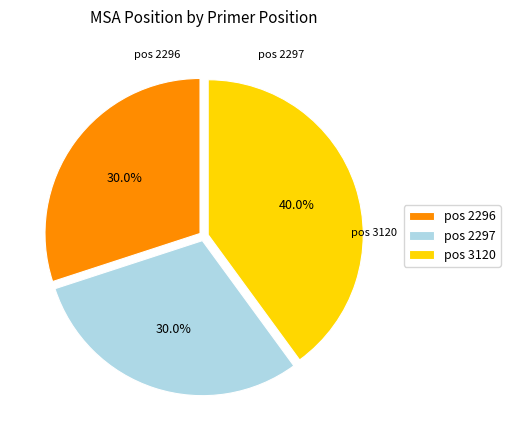

What is the ratio of the value at pos 2296 to the value at pos 3120?

0.8